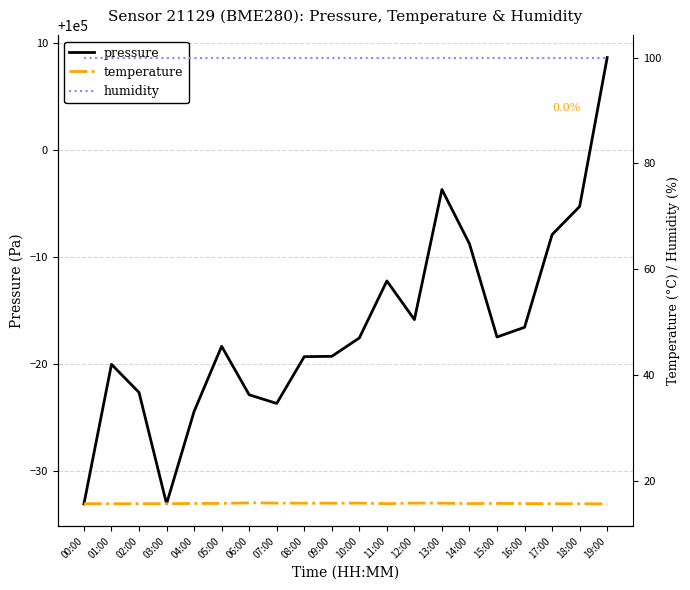

What is the approximate value of pressure at 01:00?

99979.9